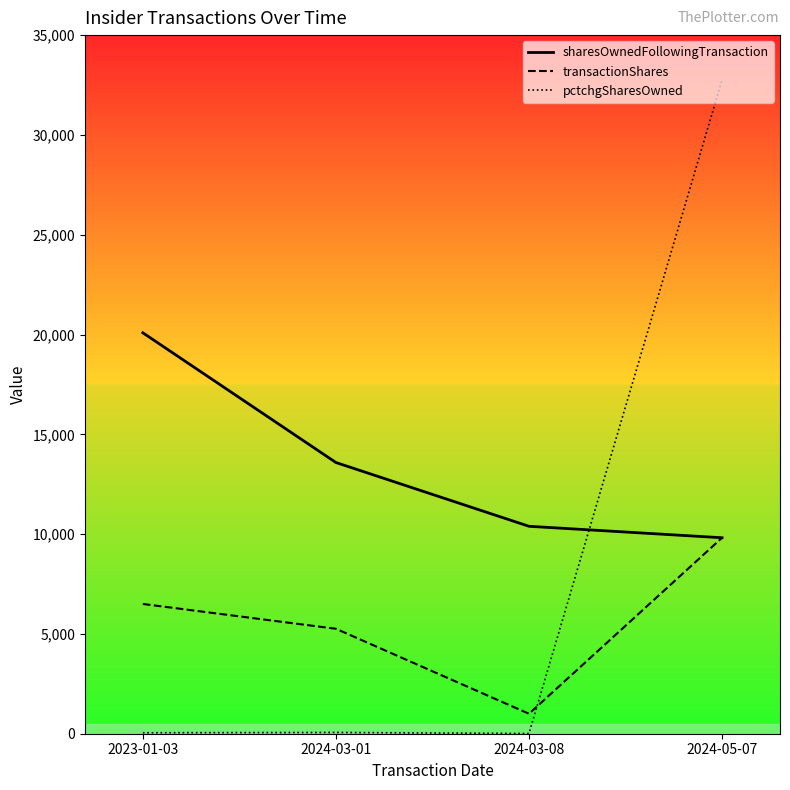

Reading left to right, transcribe all the data shown in this chart.

sharesOwnedFollowingTransaction: 20087	13587	10392	9818
transactionShares: 6500	5258	1000	9818
pctchgSharesOwned: 48	63	11	32767